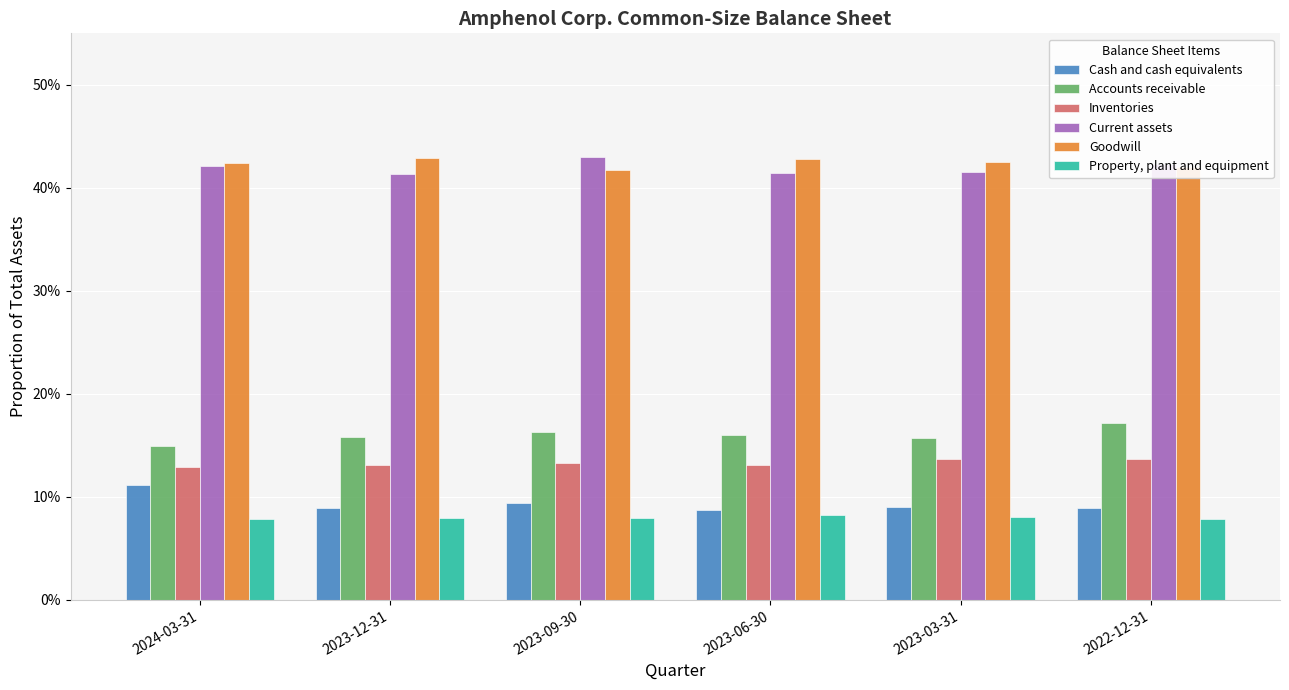

What is the label of the 4th bar from the left?

2023-06-30